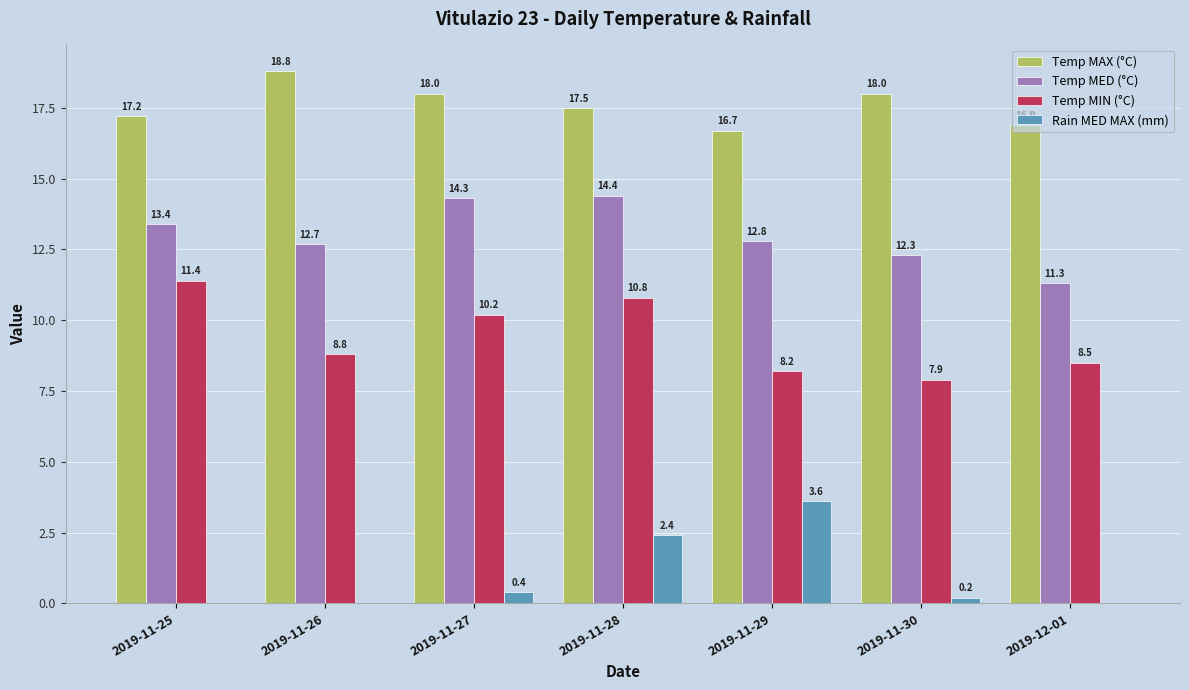

The value of Temp MAX (°C) at 2019-11-29 is 16.7. True or false?

True